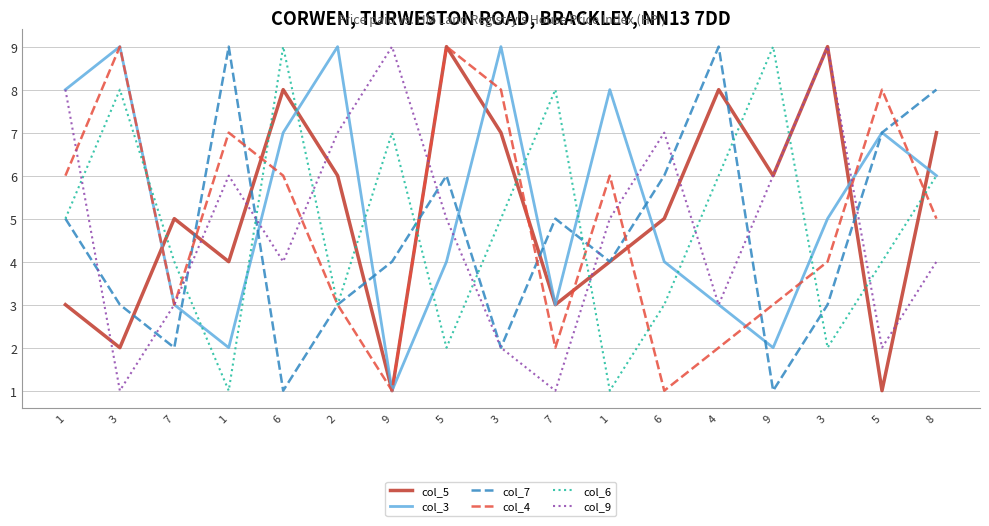

Does the chart have visible grid lines?

Yes